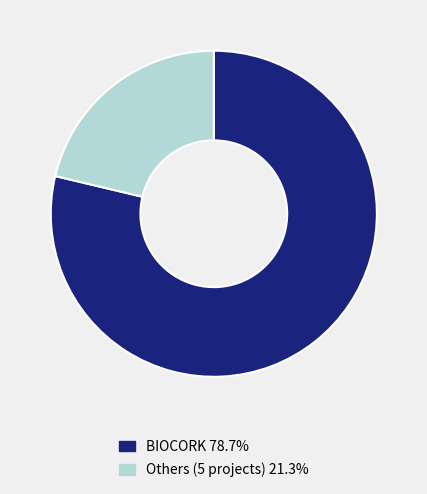

Is there any slice that represents more than half of the pie?

Yes